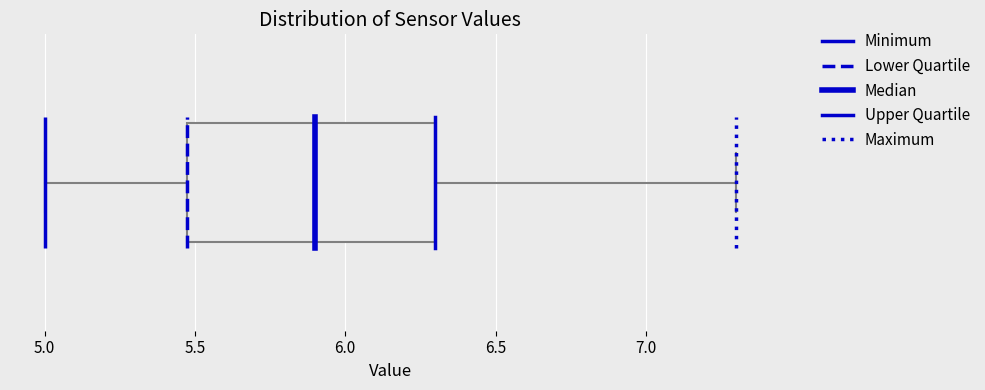

Transcribe this box plot: give where the median line is, the range the box spans, and where the two whiskers end, as read against the x-axis. The values are not printed on the chart, so give them approximately, as read against the axis.

median 5.9, box 5.5 to 6.3, whiskers 5.0 to 7.3